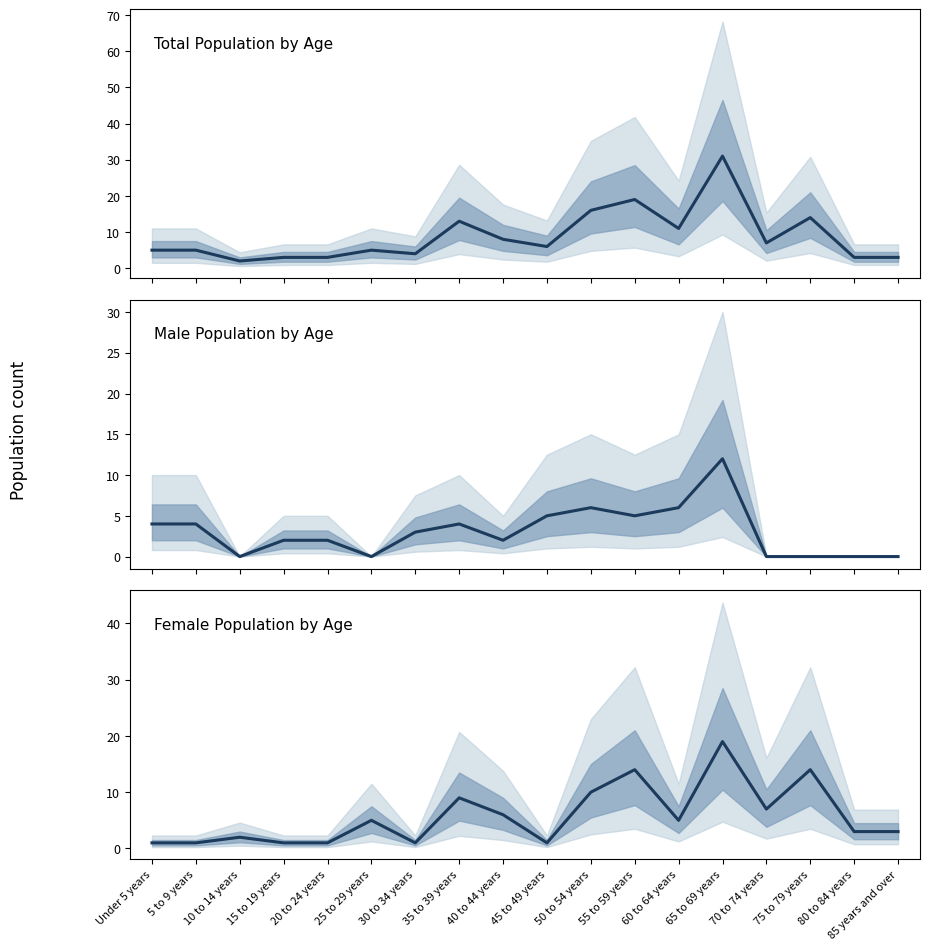

Reading left to right, what are all the values shown in this chart?

Under 5 years=1	5 to 9 years=1	10 to 14 years=2	15 to 19 years=1	20 to 24 years=1	25 to 29 years=5	30 to 34 years=1	35 to 39 years=9	40 to 44 years=6	45 to 49 years=1	50 to 54 years=10	55 to 59 years=14	60 to 64 years=5	65 to 69 years=19	70 to 74 years=7	75 to 79 years=14	80 to 84 years=3	85 years and over=3